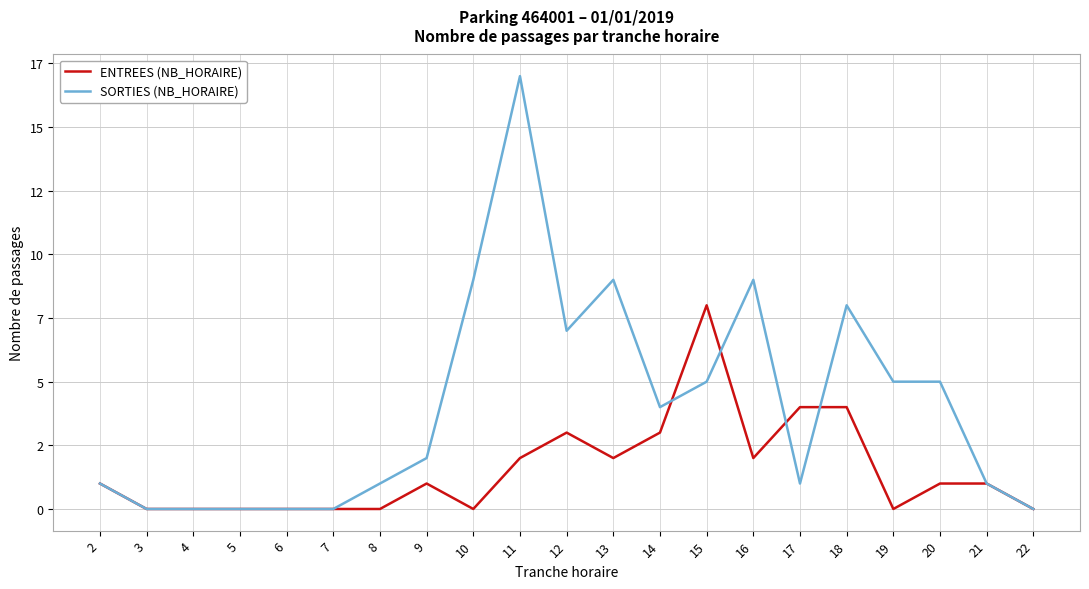

What are all the series names shown in the legend?

ENTREES (NB_HORAIRE), SORTIES (NB_HORAIRE)